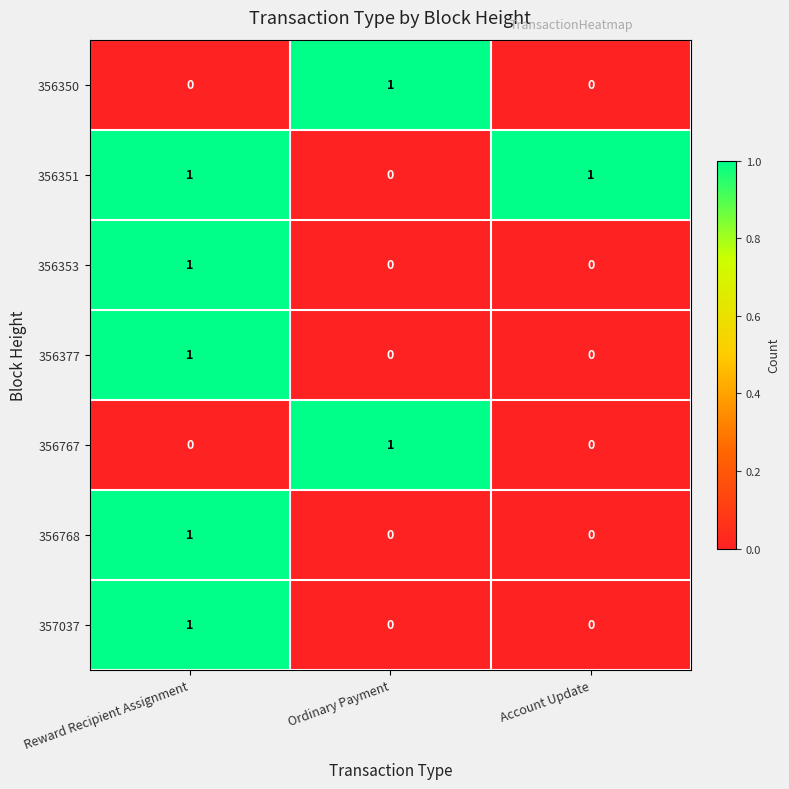

How many 356377 values are between 0 and 1?

3